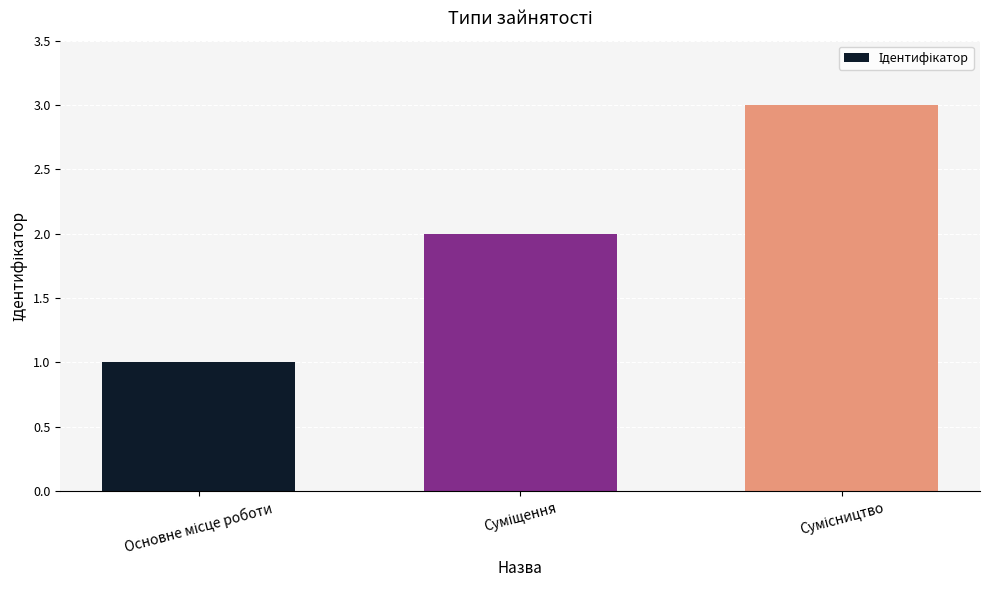

What is the maximum value shown in the chart?

3